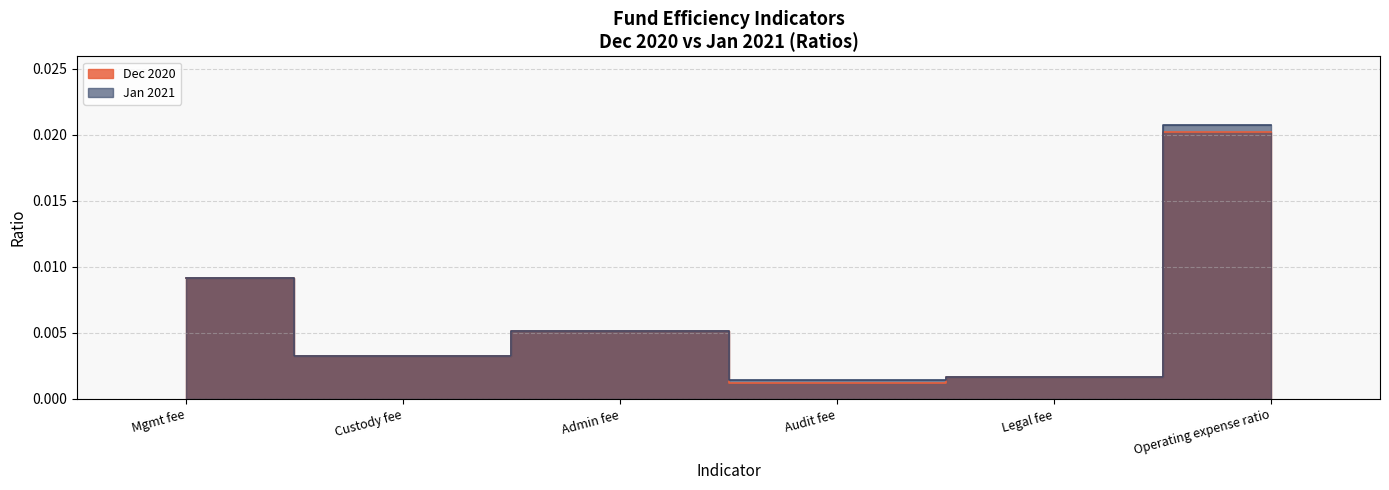

True or false: the data shows 0.0 at Custody fee.

False